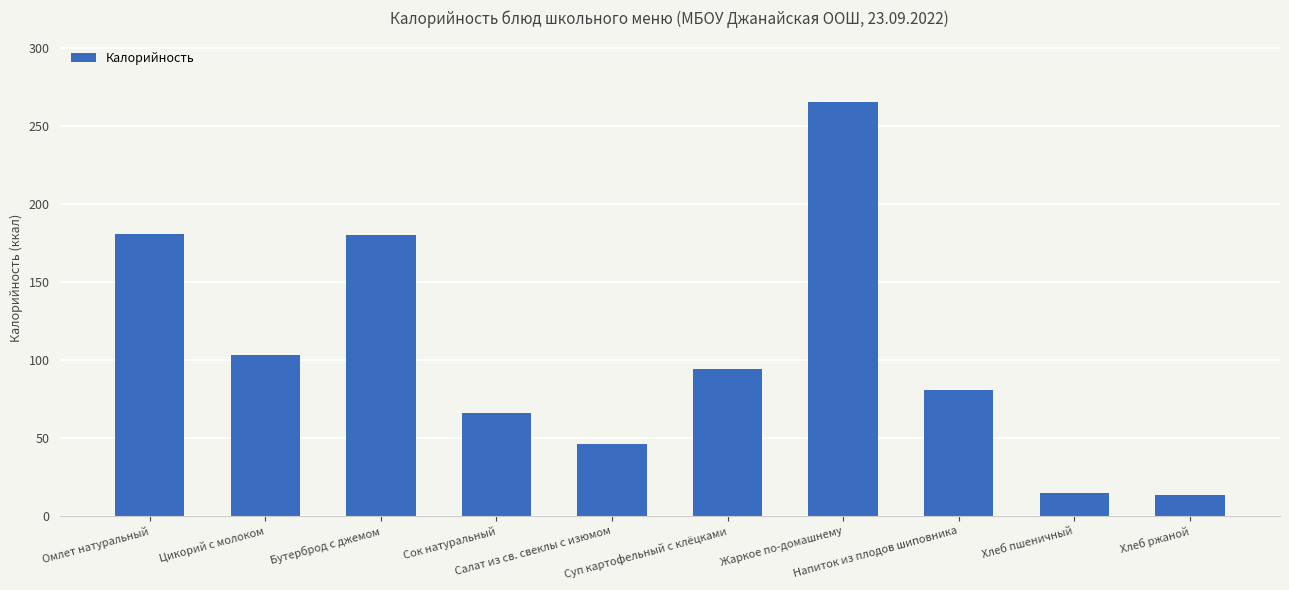

What is the difference between the second highest and minimum values?

167.7